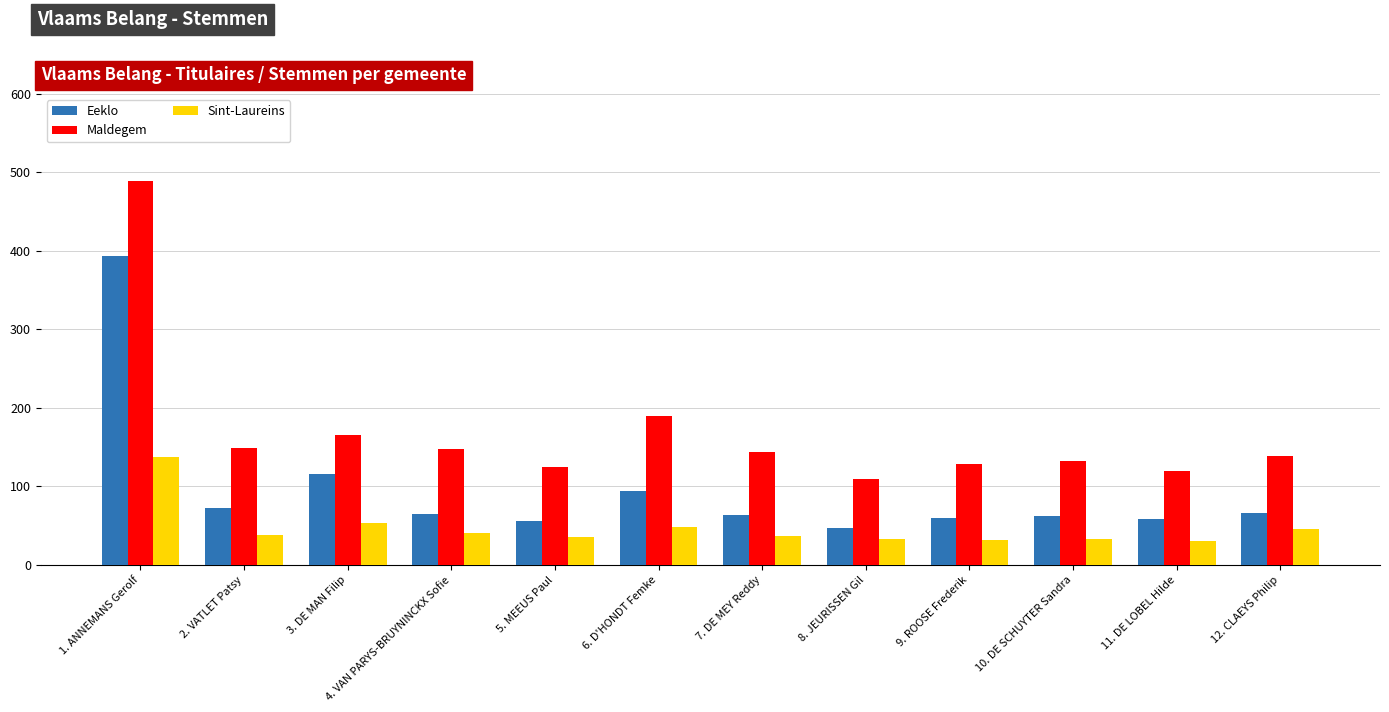

What is the difference between the Maldegem values at 12. CLAEYS Philip and 1. ANNEMANS Gerolf?

350